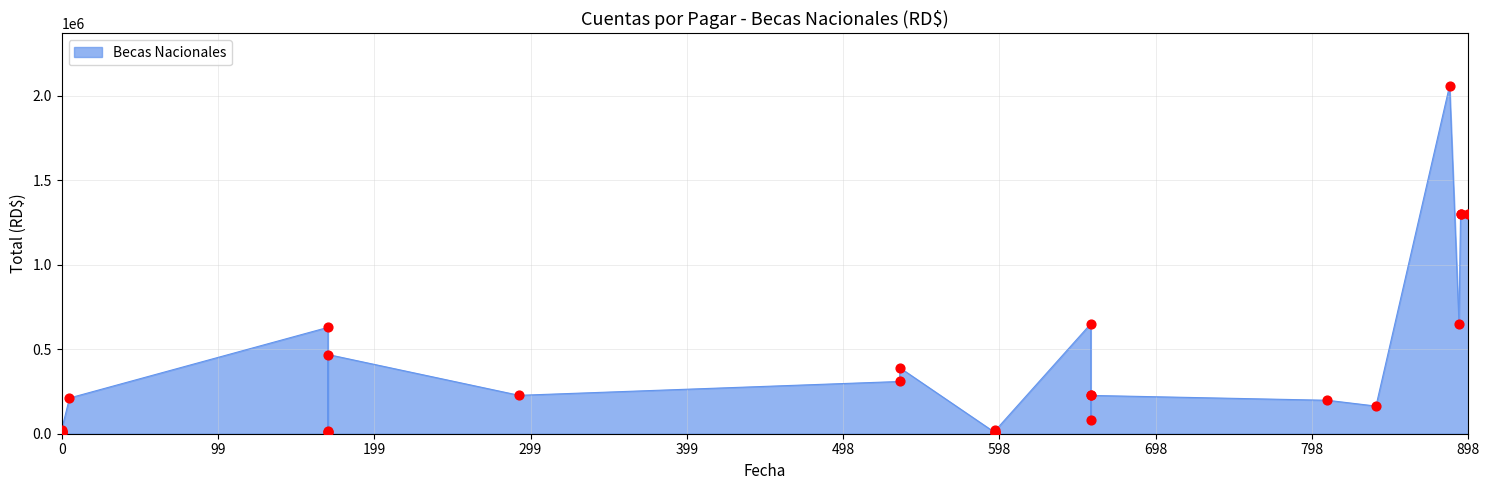

What is the ratio of the value at 22 to the value at 5?

2.8